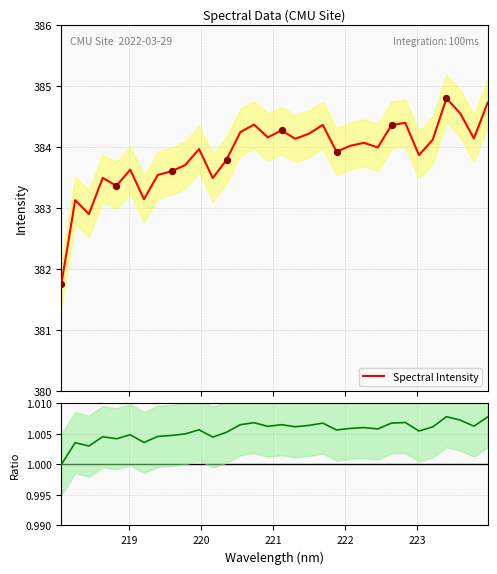

Which series has the largest Y range (max minus min)?

Spectral Intensity